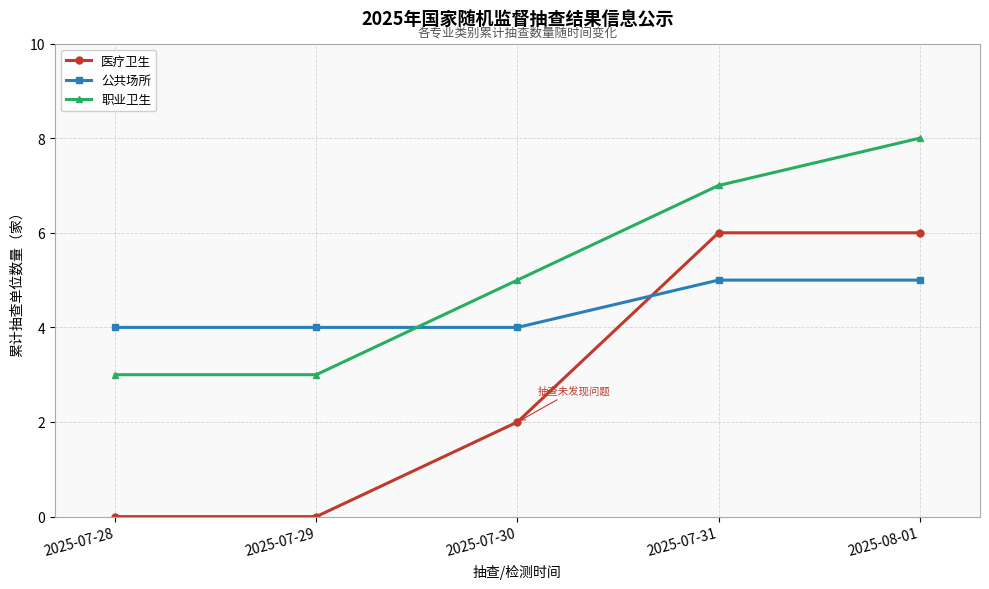

Reading left to right, what are all the values shown in this chart?

医疗卫生: 0	0	2	6	6
公共场所: 4	4	4	5	5
职业卫生: 3	3	5	7	8